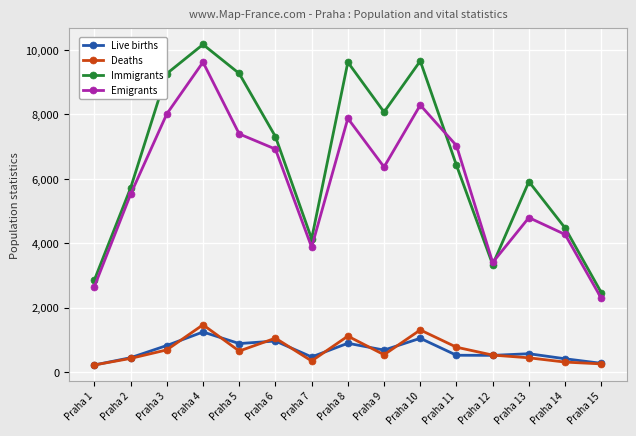

What is the difference between the maximum and minimum values in the Immigrants series?

7707